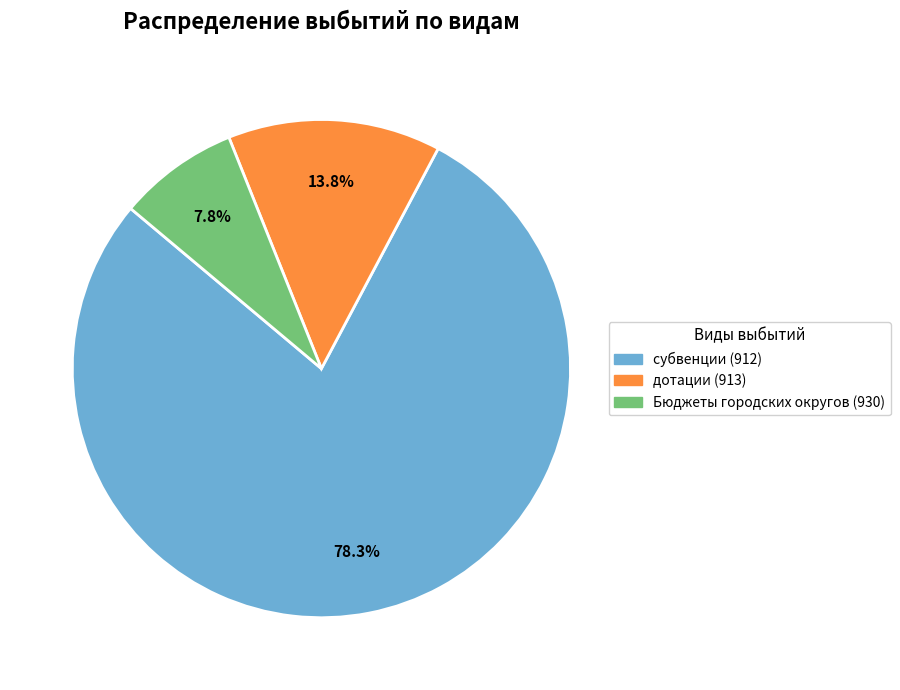

True or false: субвенции (912) accounts for 45% of the total.

False